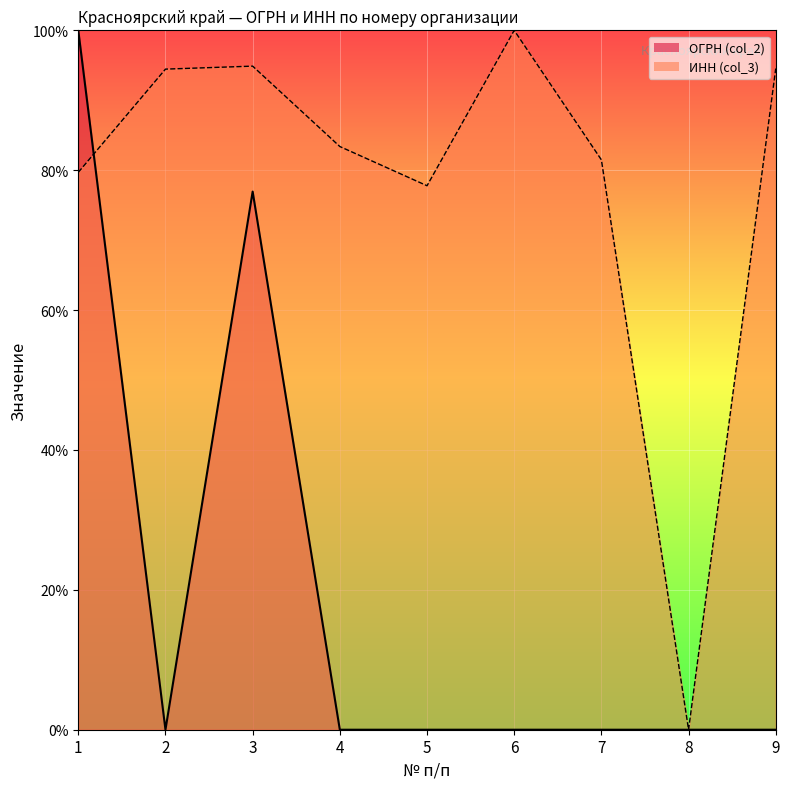

Where is ИНН (col_3) nearest to the value 0?

8